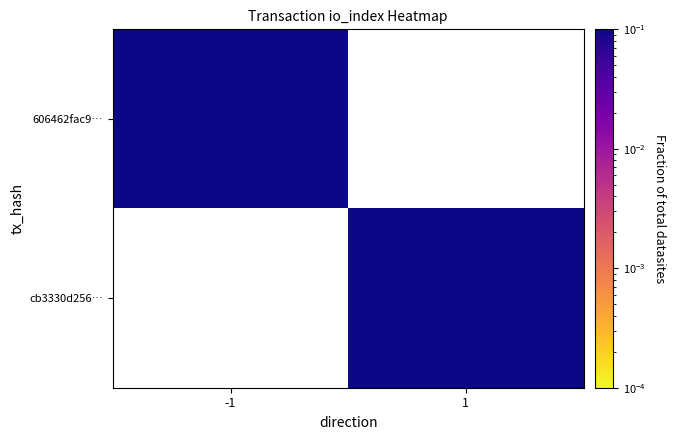

Rank the series by their average value, from highest to lowest.

606462fac9…, cb3330d256…